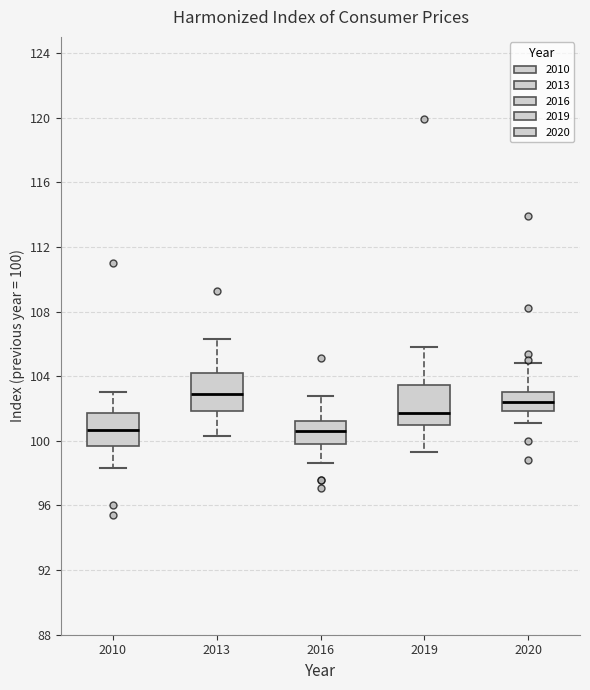

Which box has the highest median line?

2013